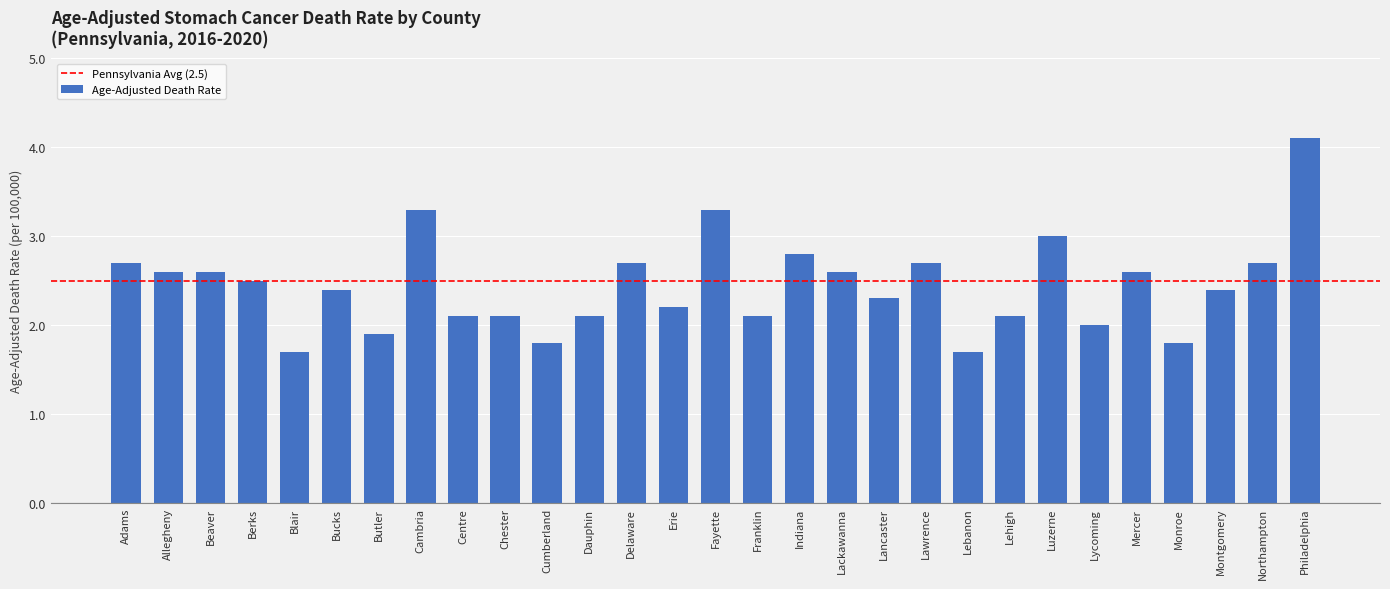

At which label does the data first exceed 2?

Adams